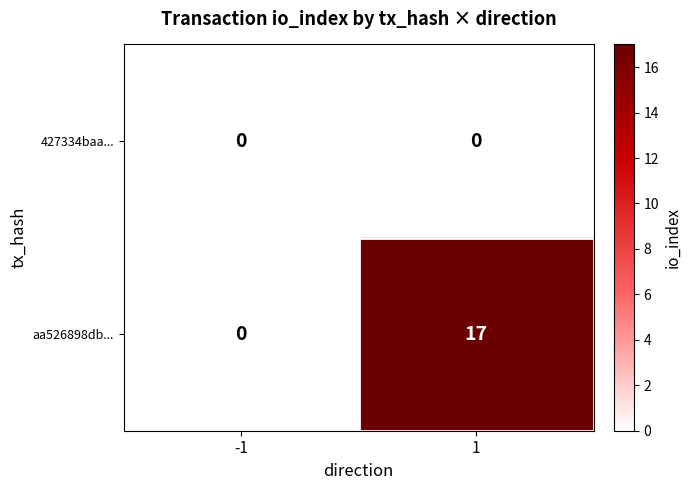

Which series has the largest range (max minus min)?

aa526898db...